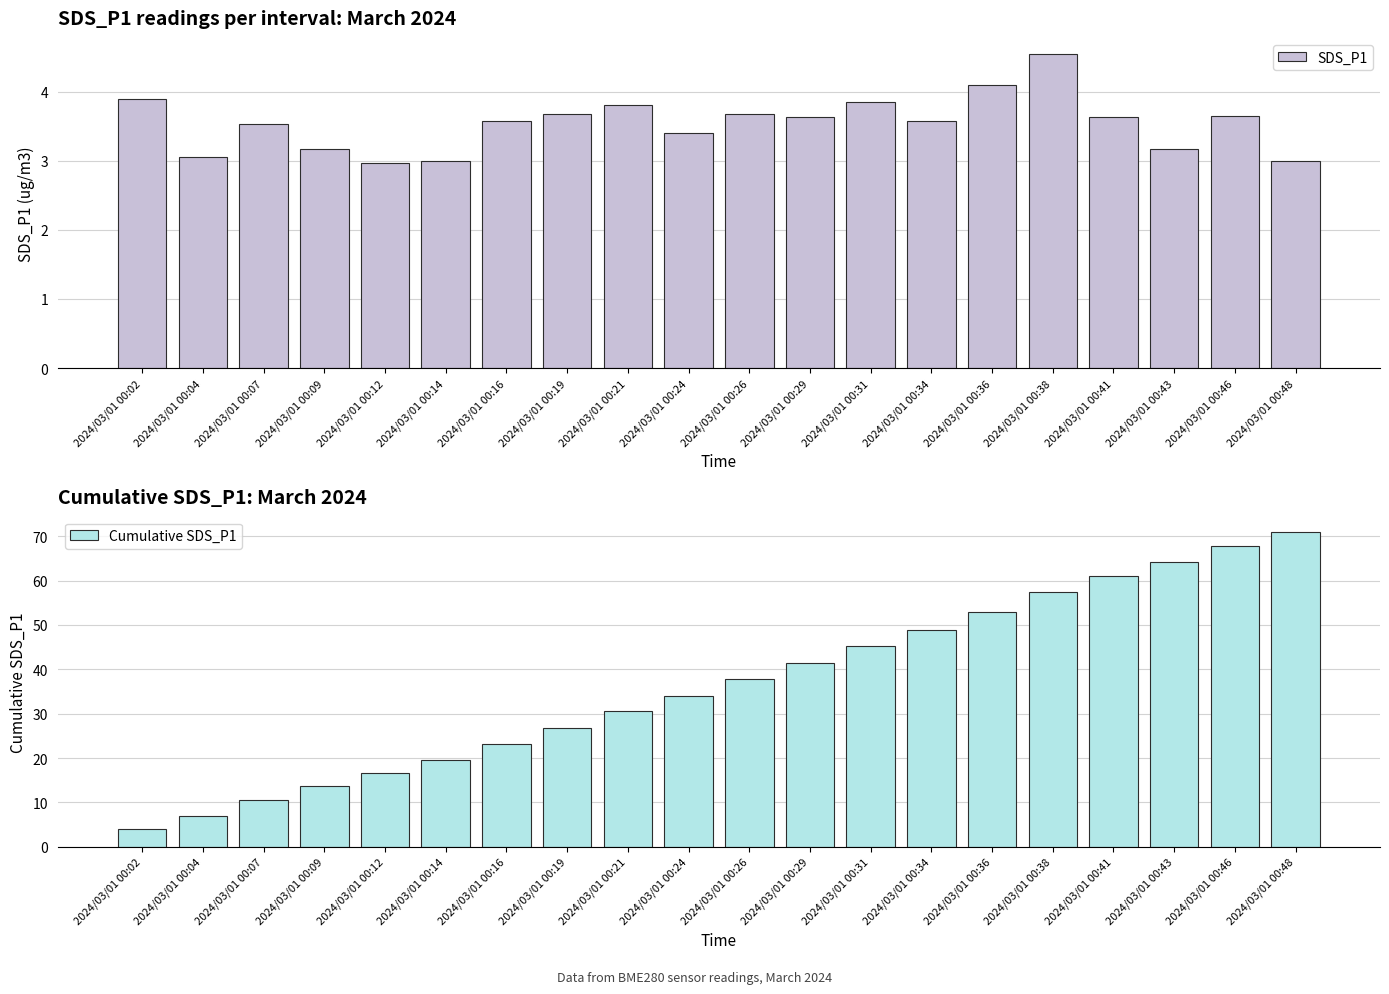

What are all the series names shown in the legend?

SDS_P1, Cumulative SDS_P1